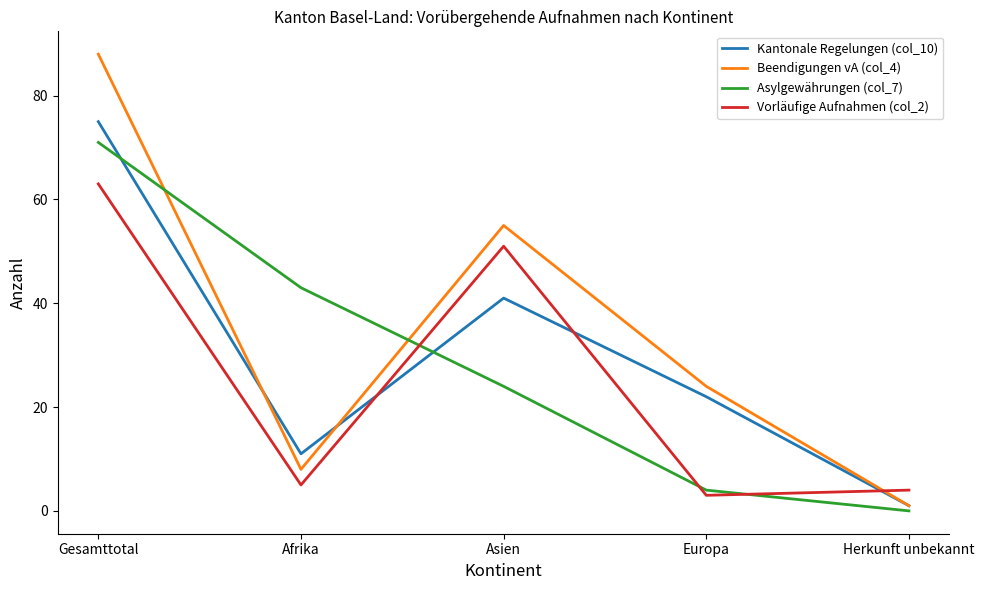

What are all the series names shown in the legend?

Kantonale Regelungen (col_10), Beendigungen vA (col_4), Asylgewährungen (col_7), Vorläufige Aufnahmen (col_2)